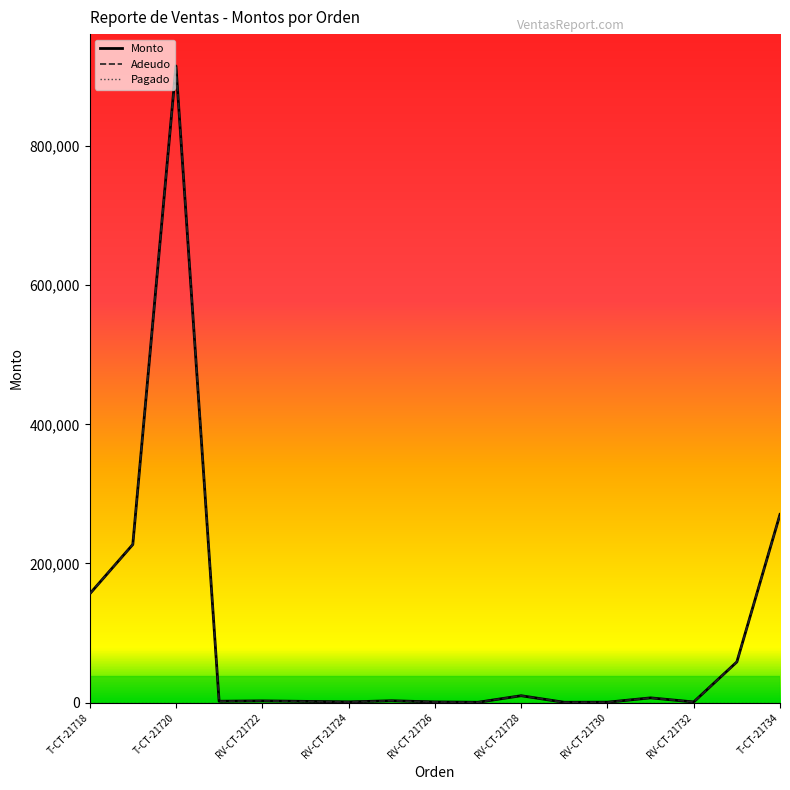

Does the chart display data point markers on the line(s)?

No